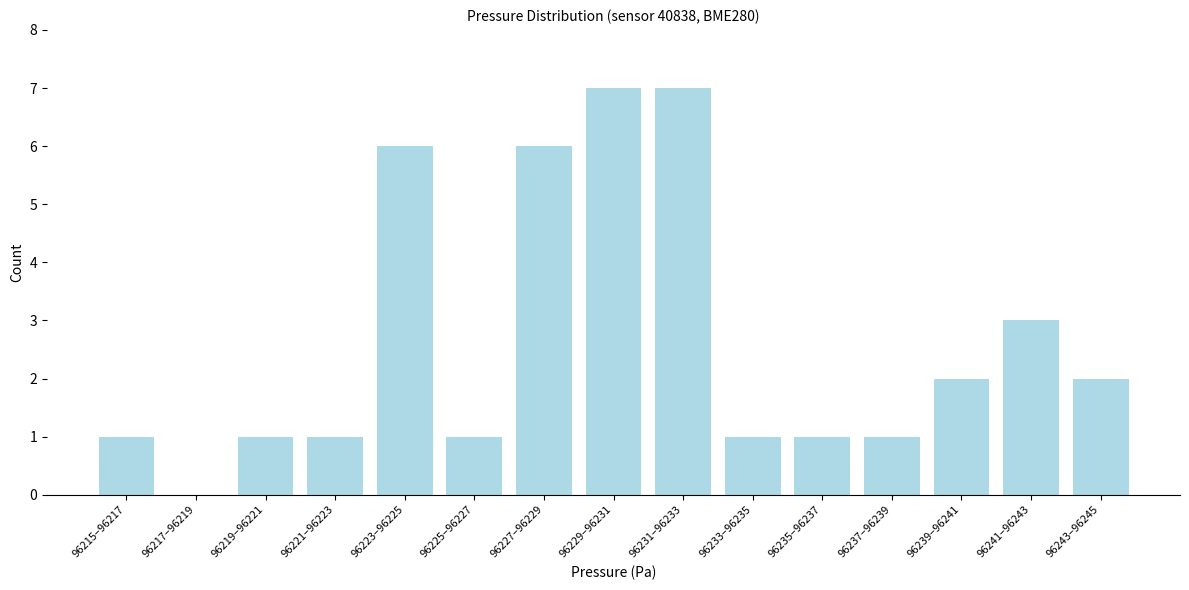

Reading right to left, list all the values displayed in this chart.

96243–96245=2	96241–96243=3	96239–96241=2	96237–96239=1	96235–96237=1	96233–96235=1	96231–96233=7	96229–96231=7	96227–96229=6	96225–96227=1	96223–96225=6	96221–96223=1	96219–96221=1	96217–96219=0	96215–96217=1